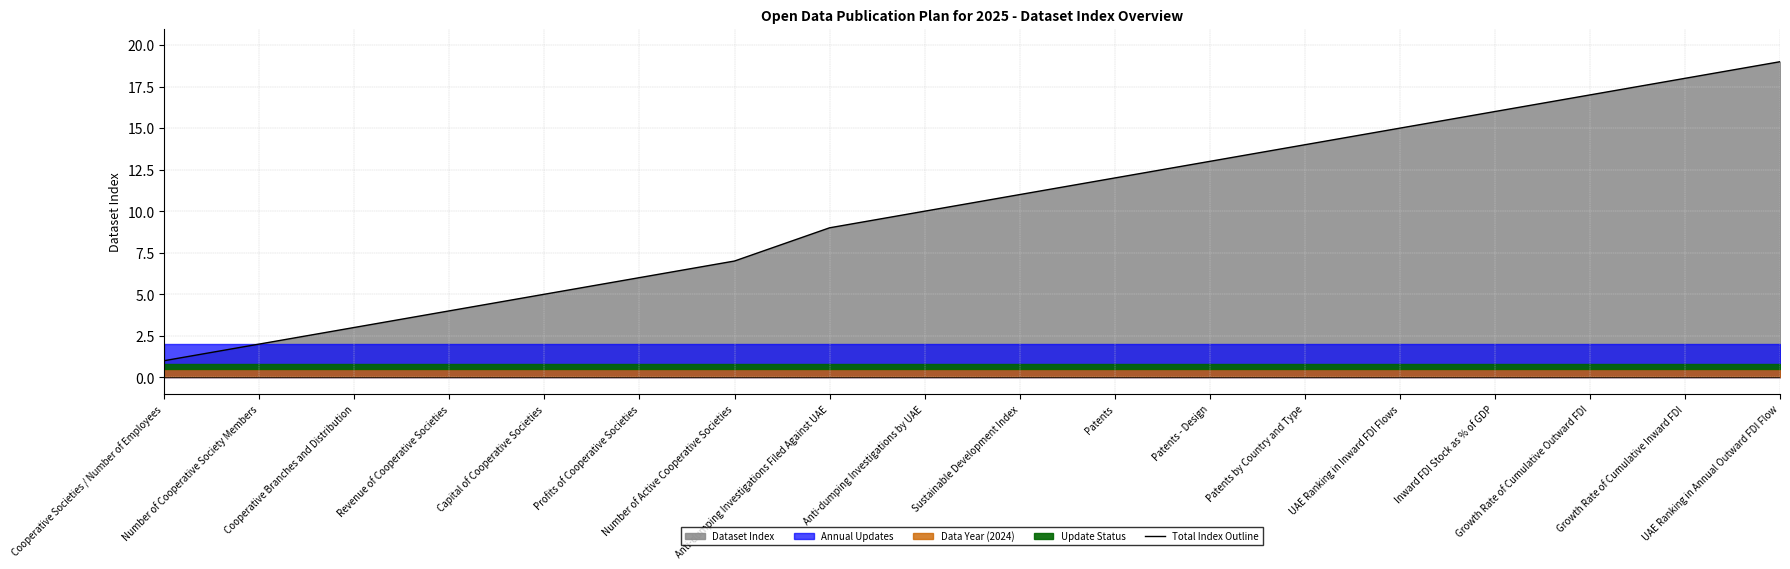

What is the approximate value at Inward FDI Stock as % of GDP, to the nearest 10?

20